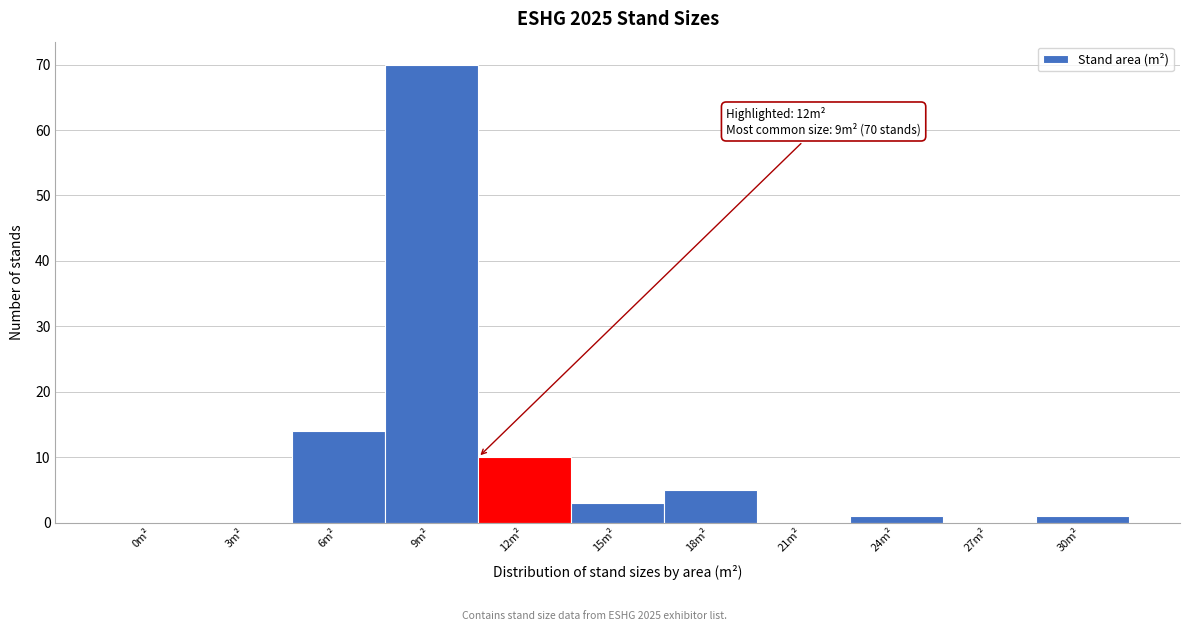

Reading left to right, transcribe all the data shown in this chart.

0m²=0	3m²=0	6m²=14	9m²=70	12m²=10	15m²=3	18m²=5	21m²=0	24m²=1	27m²=0	30m²=1